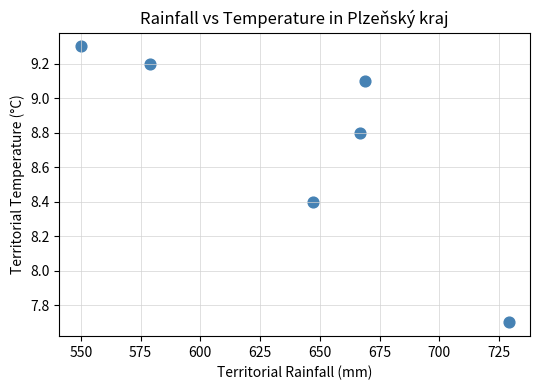

What Y value in the scatter plot is closest to 8?

7.7